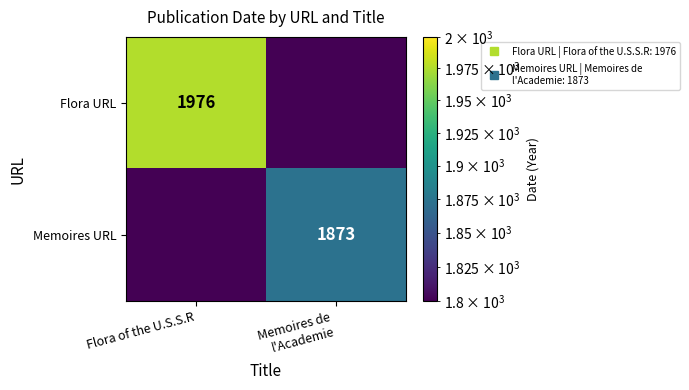

True or false: Memoires URL has a value of 2 at Flora of the U.S.S.R.

False